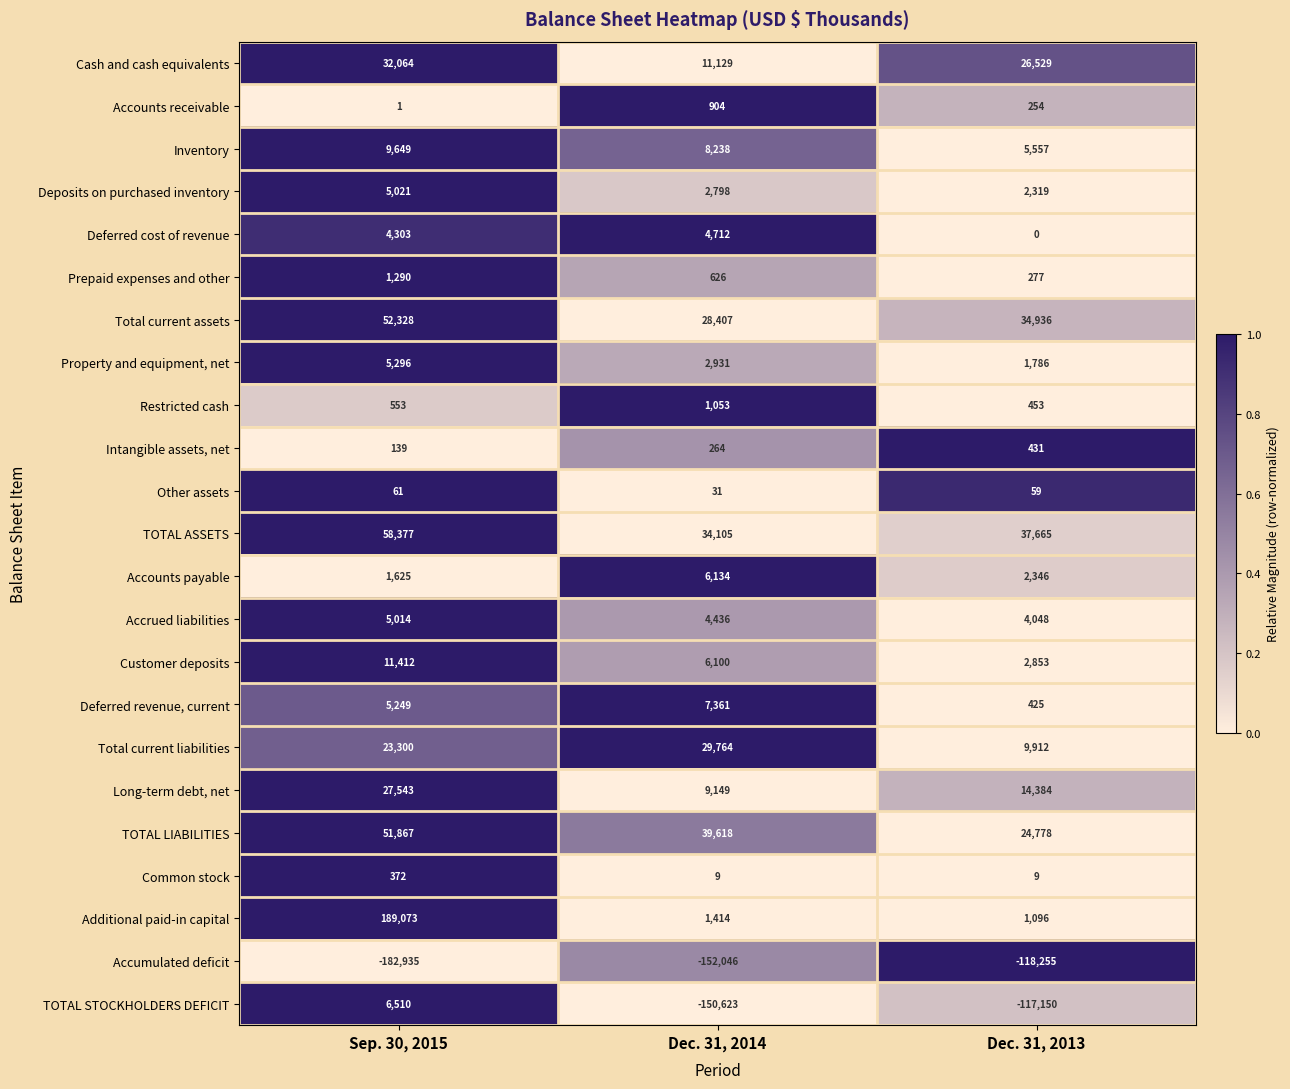

What is the total value across all series at Dec. 31, 2014?

-103486